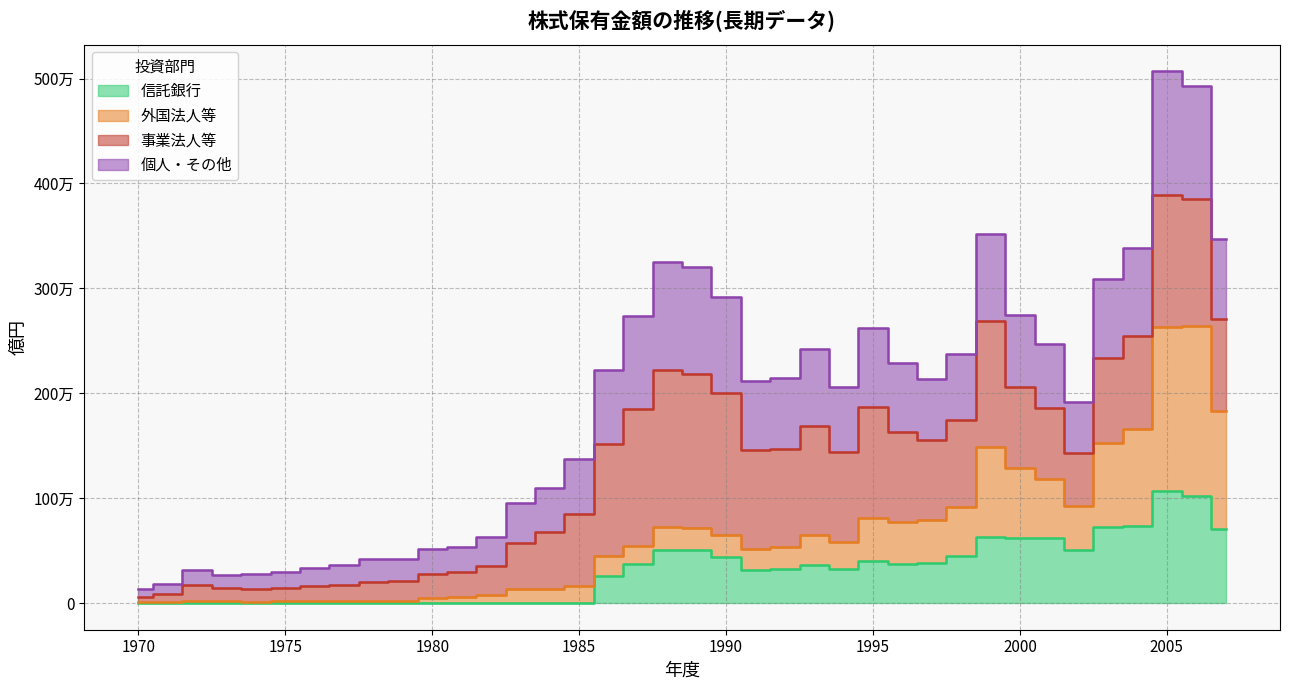

What is the value of the 外国法人等 point at the 9th from the left?

19106